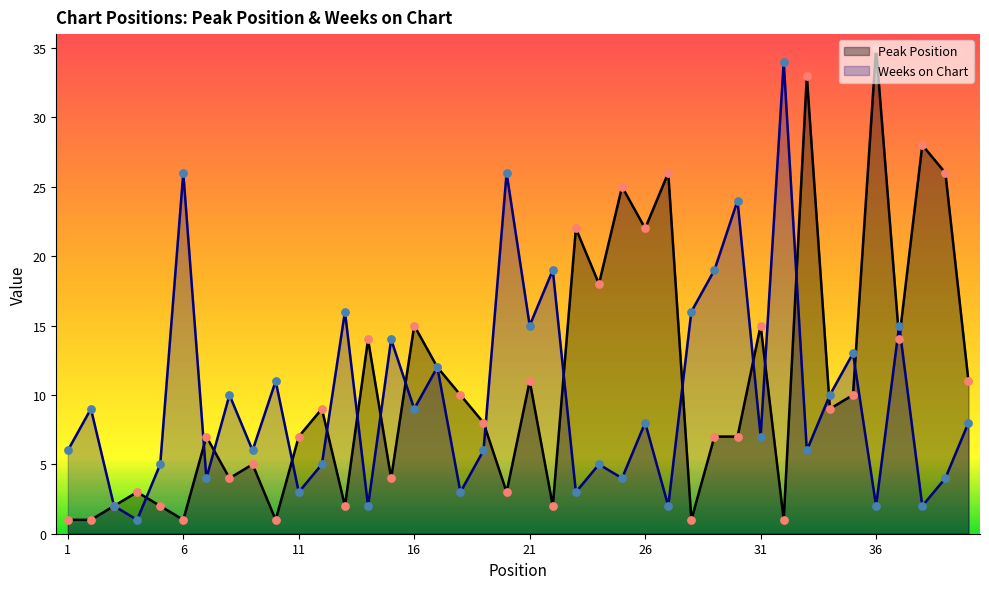

Is the value of Peak Position at 14 greater than the value of Weeks on Chart at 2?

Yes